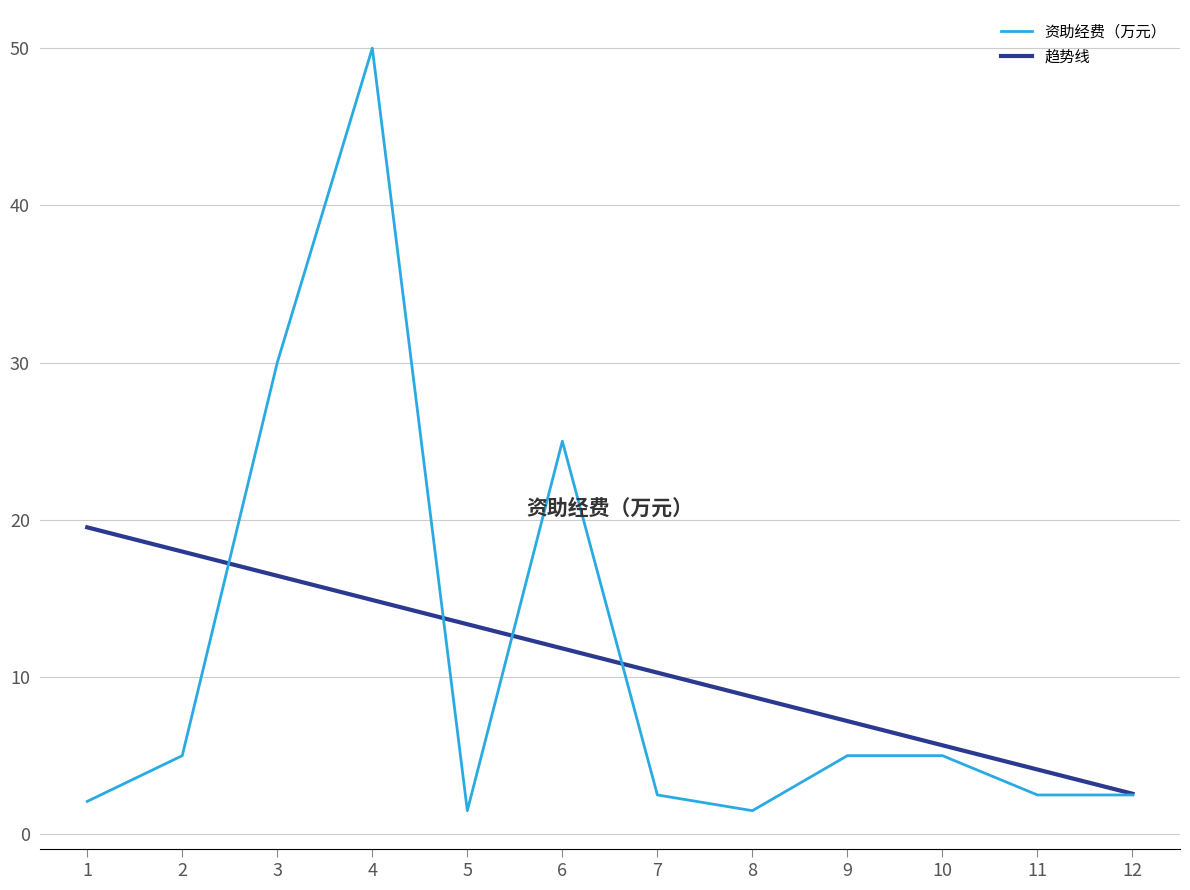

Is it true that 资助经费（万元） equals 5.0 at 2?

True